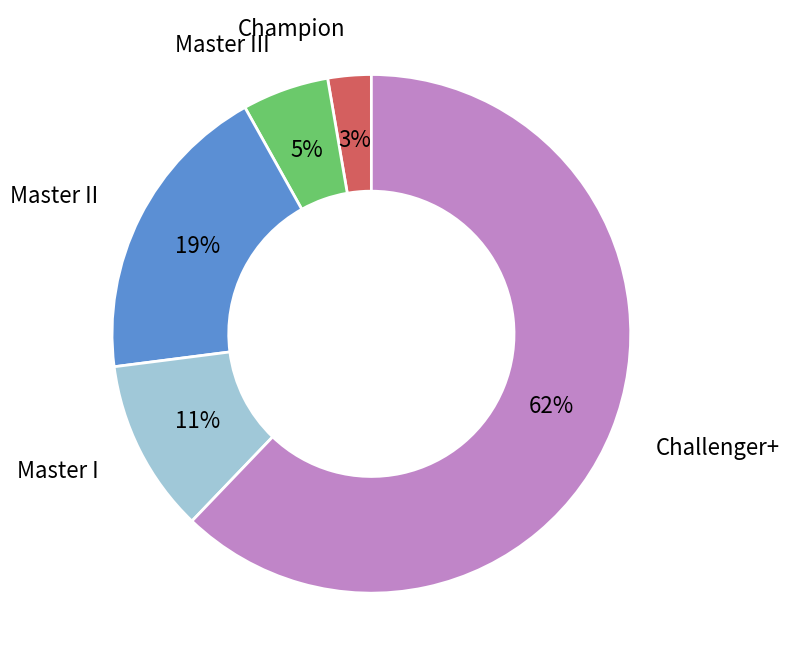

The Master III slice represents 1% of the pie. True or false?

False